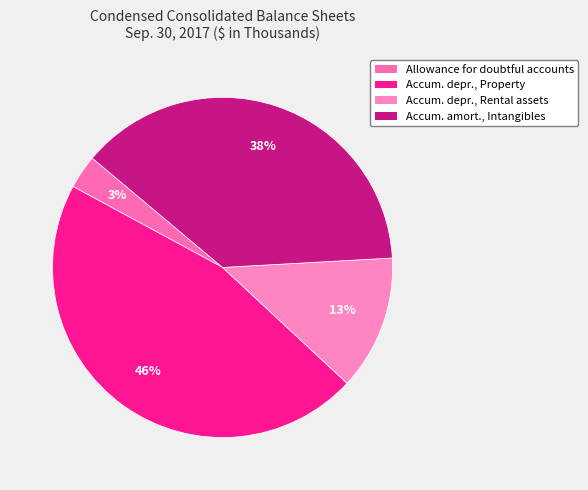

How many slices are in this pie chart?

4